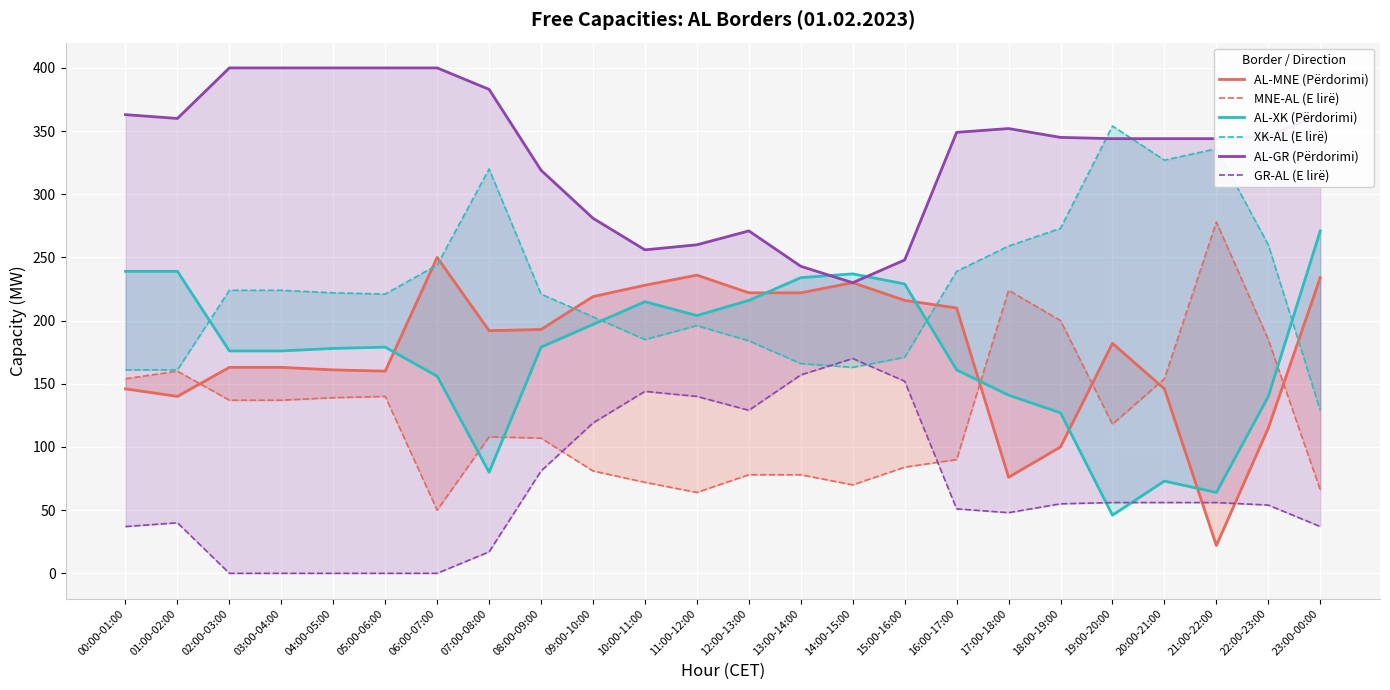

Reading left to right, extract all data points from this chart.

AL-MNE (Përdorimi): 00:00-01:00=146	01:00-02:00=140	02:00-03:00=163	03:00-04:00=163	04:00-05:00=161	05:00-06:00=160	06:00-07:00=250	07:00-08:00=192	08:00-09:00=193	09:00-10:00=219	10:00-11:00=228	11:00-12:00=236	12:00-13:00=222	13:00-14:00=222	14:00-15:00=230	15:00-16:00=216	16:00-17:00=210	17:00-18:00=76	18:00-19:00=100	19:00-20:00=182	20:00-21:00=146	21:00-22:00=22	22:00-23:00=115	23:00-00:00=234
MNE-AL (E lirë): 00:00-01:00=154	01:00-02:00=160	02:00-03:00=137	03:00-04:00=137	04:00-05:00=139	05:00-06:00=140	06:00-07:00=50	07:00-08:00=108	08:00-09:00=107	09:00-10:00=81	10:00-11:00=72	11:00-12:00=64	12:00-13:00=78	13:00-14:00=78	14:00-15:00=70	15:00-16:00=84	16:00-17:00=90	17:00-18:00=224	18:00-19:00=200	19:00-20:00=118	20:00-21:00=154	21:00-22:00=278	22:00-23:00=185	23:00-00:00=66
AL-XK (Përdorimi): 00:00-01:00=239	01:00-02:00=239	02:00-03:00=176	03:00-04:00=176	04:00-05:00=178	05:00-06:00=179	06:00-07:00=156	07:00-08:00=80	08:00-09:00=179	09:00-10:00=197	10:00-11:00=215	11:00-12:00=204	12:00-13:00=216	13:00-14:00=234	14:00-15:00=237	15:00-16:00=229	16:00-17:00=161	17:00-18:00=141	18:00-19:00=127	19:00-20:00=46	20:00-21:00=73	21:00-22:00=64	22:00-23:00=140	23:00-00:00=271
XK-AL (E lirë): 00:00-01:00=161	01:00-02:00=161	02:00-03:00=224	03:00-04:00=224	04:00-05:00=222	05:00-06:00=221	06:00-07:00=244	07:00-08:00=320	08:00-09:00=221	09:00-10:00=203	10:00-11:00=185	11:00-12:00=196	12:00-13:00=184	13:00-14:00=166	14:00-15:00=163	15:00-16:00=171	16:00-17:00=239	17:00-18:00=259	18:00-19:00=273	19:00-20:00=354	20:00-21:00=327	21:00-22:00=336	22:00-23:00=260	23:00-00:00=129
AL-GR (Përdorimi): 00:00-01:00=363	01:00-02:00=360	02:00-03:00=400	03:00-04:00=400	04:00-05:00=400	05:00-06:00=400	06:00-07:00=400	07:00-08:00=383	08:00-09:00=319	09:00-10:00=281	10:00-11:00=256	11:00-12:00=260	12:00-13:00=271	13:00-14:00=243	14:00-15:00=230	15:00-16:00=248	16:00-17:00=349	17:00-18:00=352	18:00-19:00=345	19:00-20:00=344	20:00-21:00=344	21:00-22:00=344	22:00-23:00=346	23:00-00:00=363
GR-AL (E lirë): 00:00-01:00=37	01:00-02:00=40	02:00-03:00=0	03:00-04:00=0	04:00-05:00=0	05:00-06:00=0	06:00-07:00=0	07:00-08:00=17	08:00-09:00=81	09:00-10:00=119	10:00-11:00=144	11:00-12:00=140	12:00-13:00=129	13:00-14:00=157	14:00-15:00=170	15:00-16:00=152	16:00-17:00=51	17:00-18:00=48	18:00-19:00=55	19:00-20:00=56	20:00-21:00=56	21:00-22:00=56	22:00-23:00=54	23:00-00:00=37